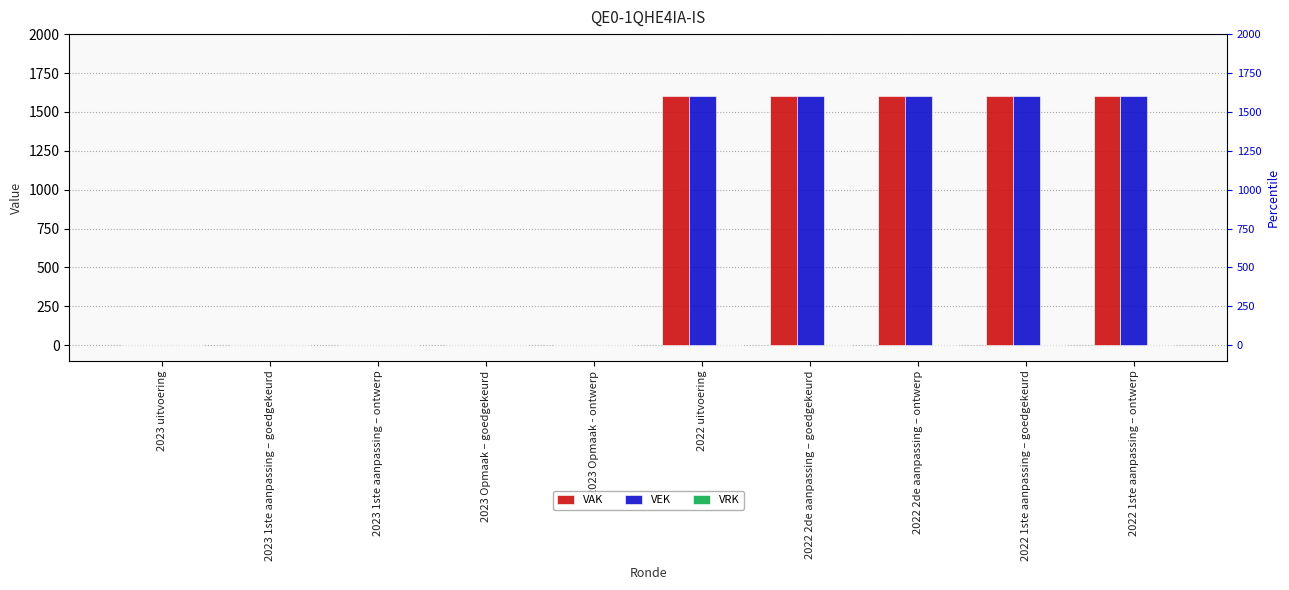

Which series has the largest total across all categories?

VAK